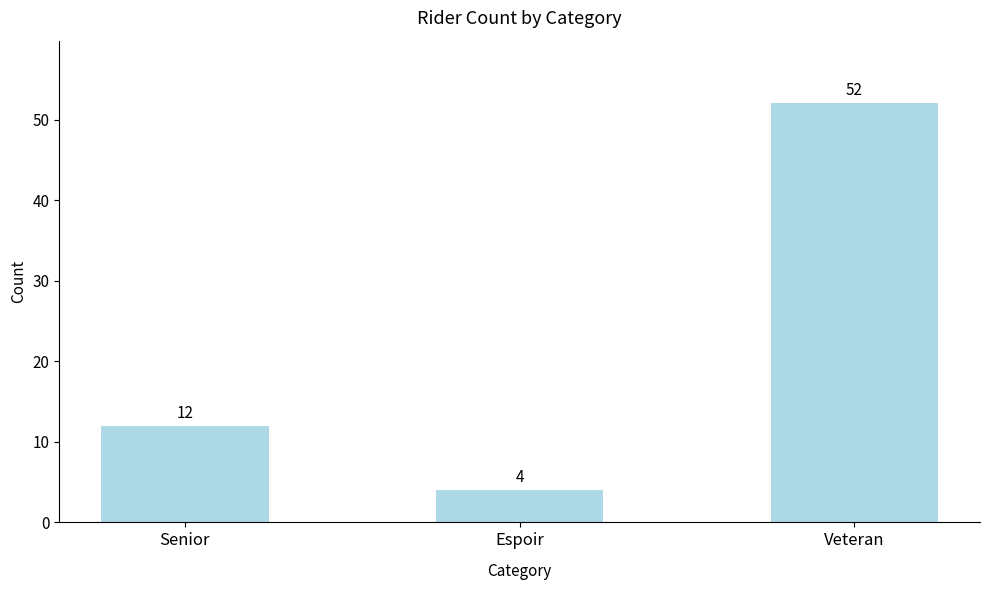

What is the sum of all values?

68